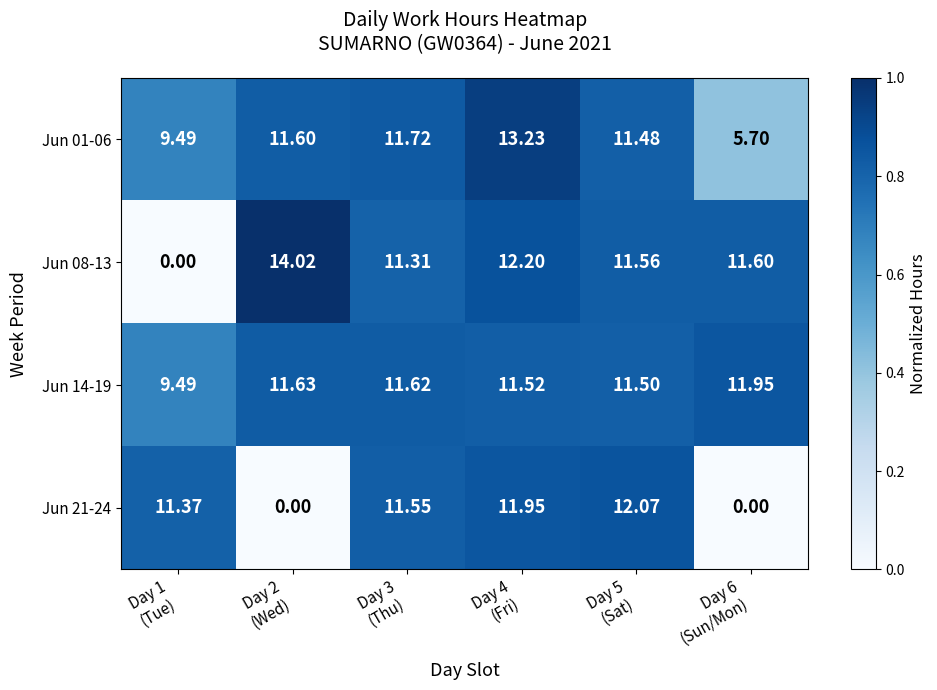

Reading left to right, transcribe all the data shown in this chart.

Jun 01-06: Day 1
(Tue)=9.5	Day 2
(Wed)=11.6	Day 3
(Thu)=11.7	Day 4
(Fri)=13.2	Day 5
(Sat)=11.5	Day 6
(Sun/Mon)=5.7
Jun 08-13: Day 1
(Tue)=0.0	Day 2
(Wed)=14.0	Day 3
(Thu)=11.3	Day 4
(Fri)=12.2	Day 5
(Sat)=11.6	Day 6
(Sun/Mon)=11.6
Jun 14-19: Day 1
(Tue)=9.5	Day 2
(Wed)=11.6	Day 3
(Thu)=11.6	Day 4
(Fri)=11.5	Day 5
(Sat)=11.5	Day 6
(Sun/Mon)=11.9
Jun 21-24: Day 1
(Tue)=11.4	Day 2
(Wed)=0.0	Day 3
(Thu)=11.6	Day 4
(Fri)=11.9	Day 5
(Sat)=12.1	Day 6
(Sun/Mon)=0.0